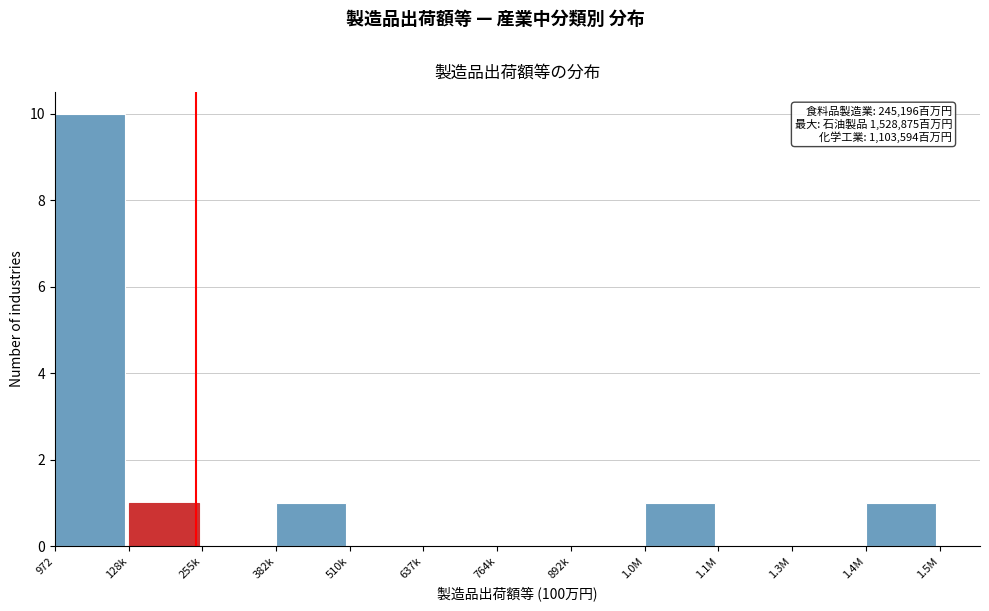

Reading left to right, what are all the values shown in this chart?

972=10	128k=1	255k=0	382k=1	510k=0	637k=0	764k=0	892k=0	1.0M=1	1.1M=0	1.3M=0	1.4M=1